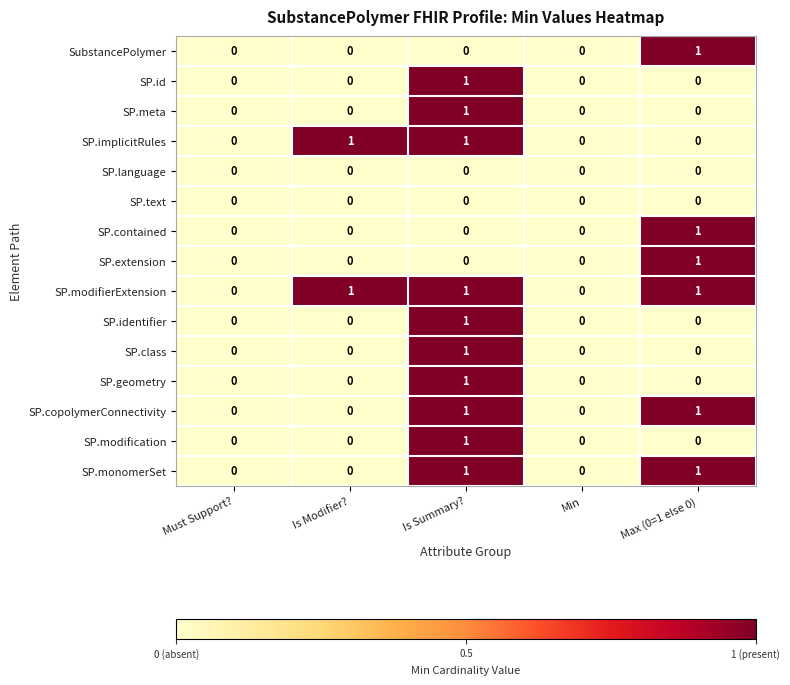

True or false: SP.class has a value of -1 at Is Modifier?.

False